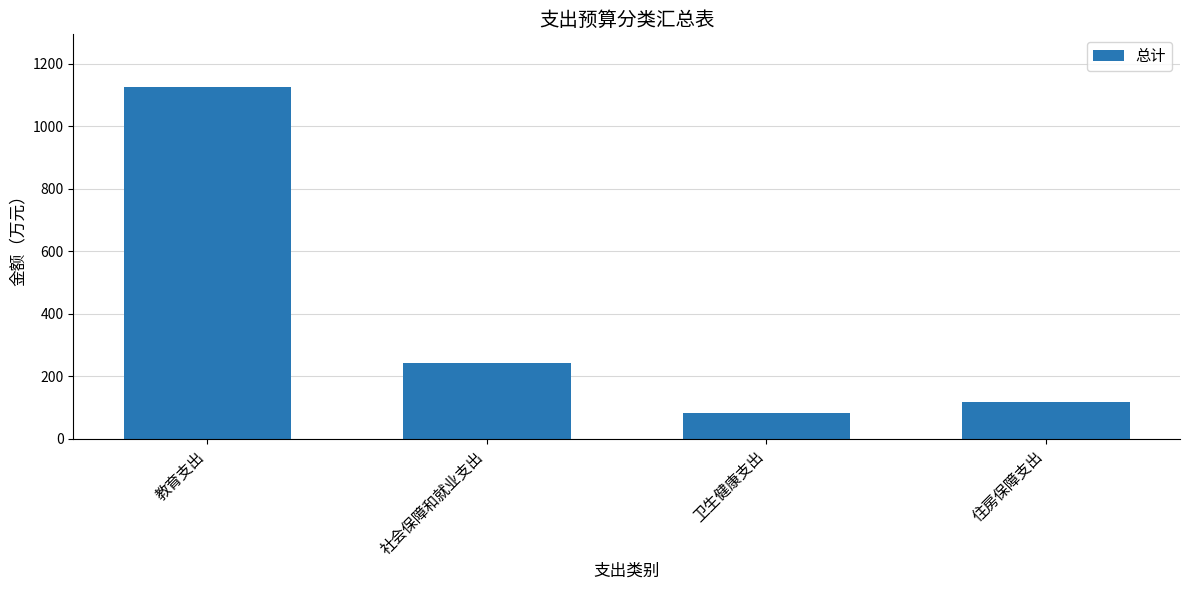

Does the chart contain stacked bars?

No